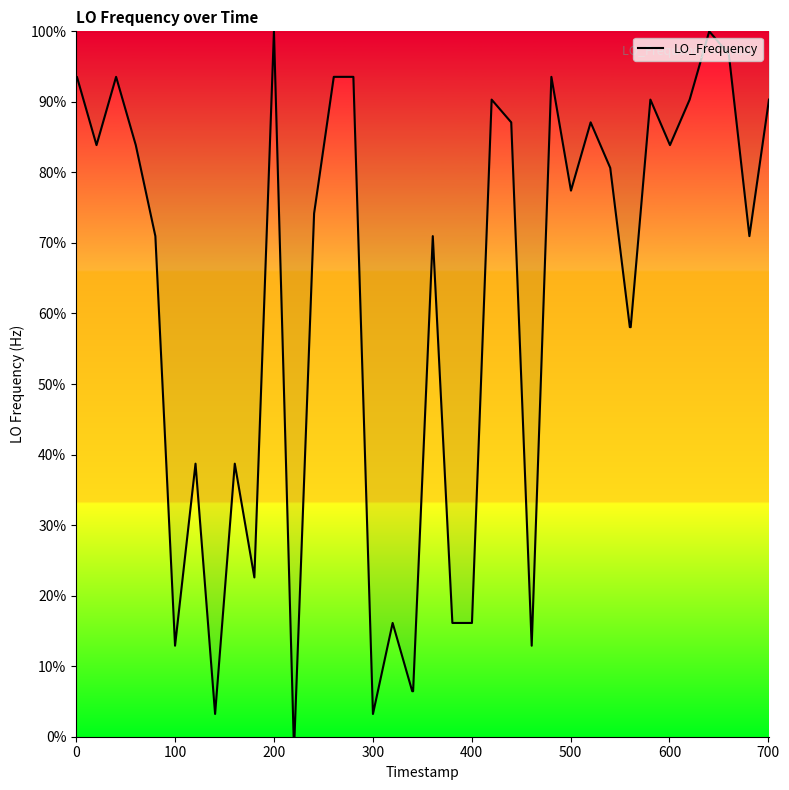

What is the difference between the maximum and minimum values?

100.0